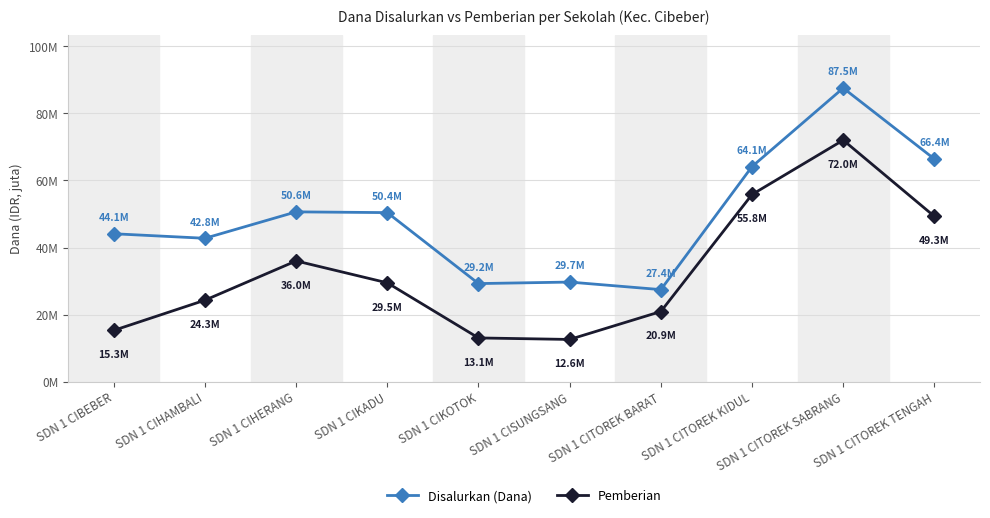

What is the average value of the Pemberian series?

32.9